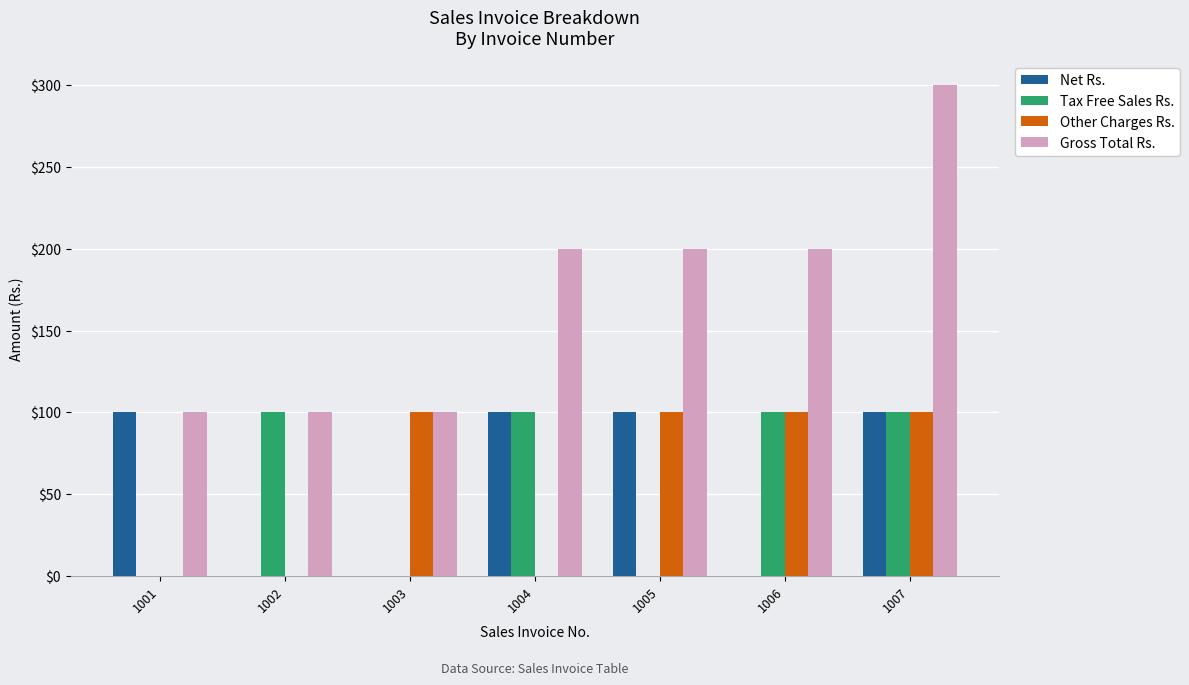

Is the value of Net Rs. at 1006 greater than the value of Gross Total Rs. at 1006?

No